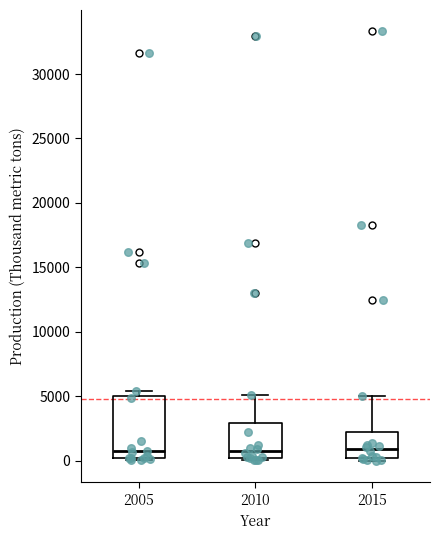

Reading left to right, transcribe this box plot: for each box, give where its median line is, the range the box spans, and where its two whiskers end, as read against the y-axis. The values are not printed on the chart, so give them approximately, as read against the axis.

2005: median 500, box 0 to 5000, whiskers 0 (just below the box's lower edge) to 5500
2010: median 500 (just above the box's lower edge), box 500 to 3000, whiskers 0 to 5000
2015: median 1000, box 0 to 2500, whiskers 0 (just below the box's lower edge) to 5000